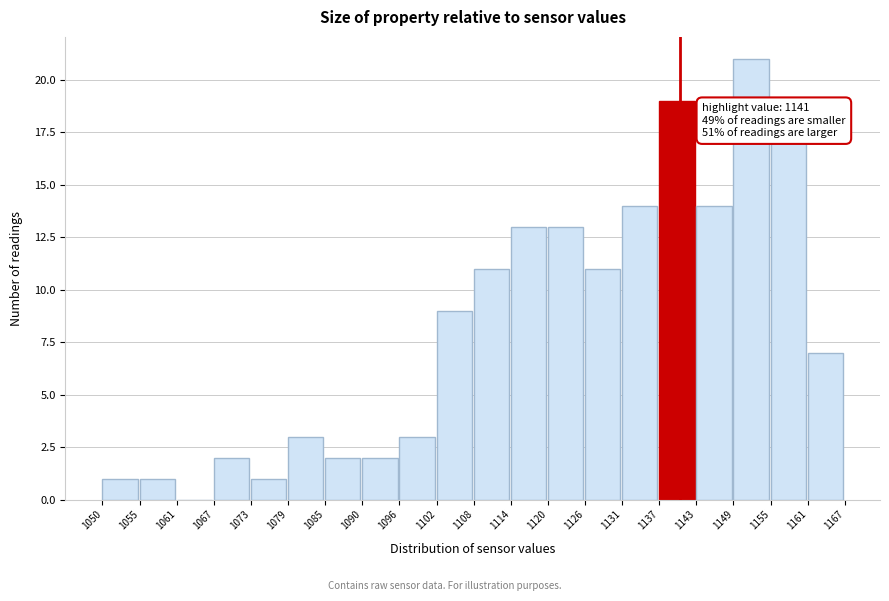

Over which range of the x-axis is the bar tallest?

1149 to 1155